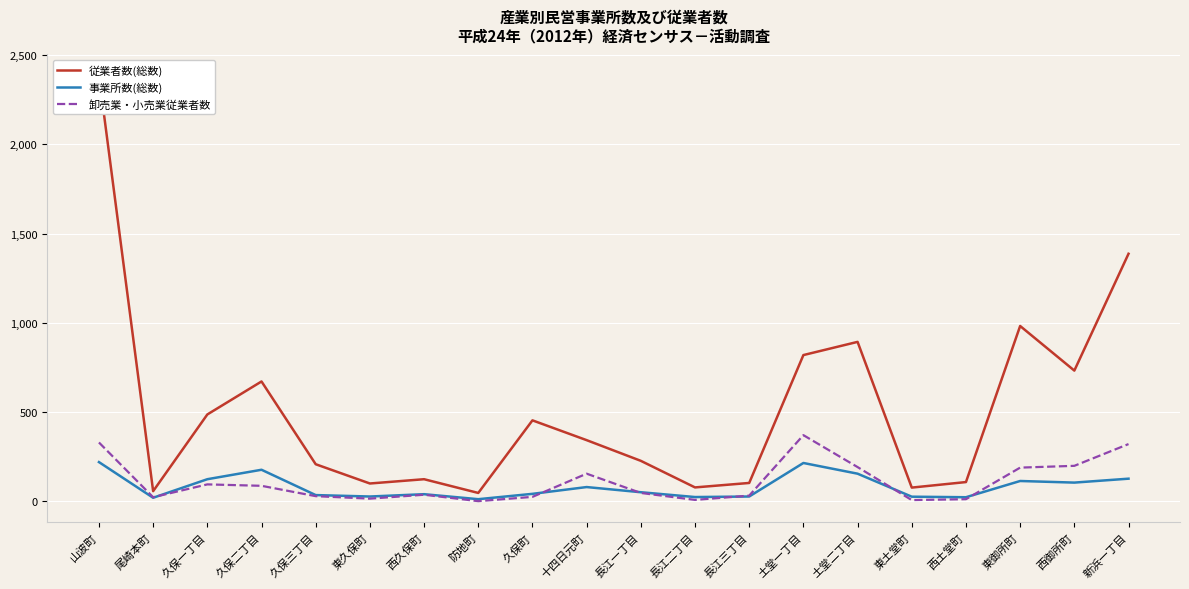

Reading right to left, what are all the values shown in this chart?

従業者数(総数): 新浜一丁目=1387	西御所町=732	東御所町=982	西土堂町=107	東土堂町=76	土堂二丁目=893	土堂一丁目=819	長江三丁目=102	長江二丁目=77	長江一丁目=226	十四日元町=342	久保町=453	防地町=46	西久保町=123	東久保町=99	久保三丁目=207	久保二丁目=671	久保一丁目=486	尾崎本町=56	山波町=2385
事業所数(総数): 新浜一丁目=126	西御所町=104	東御所町=113	西土堂町=22	東土堂町=25	土堂二丁目=154	土堂一丁目=214	長江三丁目=26	長江二丁目=23	長江一丁目=50	十四日元町=79	久保町=41	防地町=11	西久保町=39	東久保町=26	久保三丁目=34	久保二丁目=176	久保一丁目=123	尾崎本町=19	山波町=219
卸売業・小売業従業者数: 新浜一丁目=320	西御所町=198	東御所町=188	西土堂町=11	東土堂町=6	土堂二丁目=191	土堂一丁目=370	長江三丁目=31	長江二丁目=7	長江一丁目=46	十四日元町=154	久保町=24	防地町=0	西久保町=36	東久保町=14	久保三丁目=28	久保二丁目=86	久保一丁目=94	尾崎本町=22	山波町=329